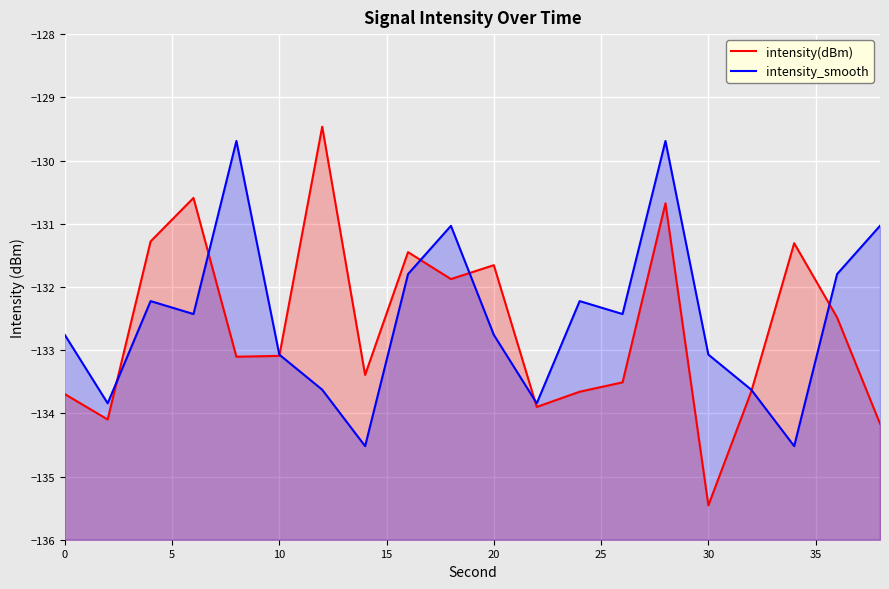

Reading right to left, extract all data points from this chart.

intensity(dBm): -134.2	-132.5	-131.3	-133.7	-135.5	-130.7	-133.5	-133.7	-133.9	-131.7	-131.9	-131.4	-133.4	-129.5	-133.1	-133.1	-130.6	-131.3	-134.1	-133.7
intensity_smooth: -131.0	-131.8	-134.5	-133.6	-133.1	-129.7	-132.4	-132.2	-133.8	-132.8	-131.0	-131.8	-134.5	-133.6	-133.1	-129.7	-132.4	-132.2	-133.8	-132.8